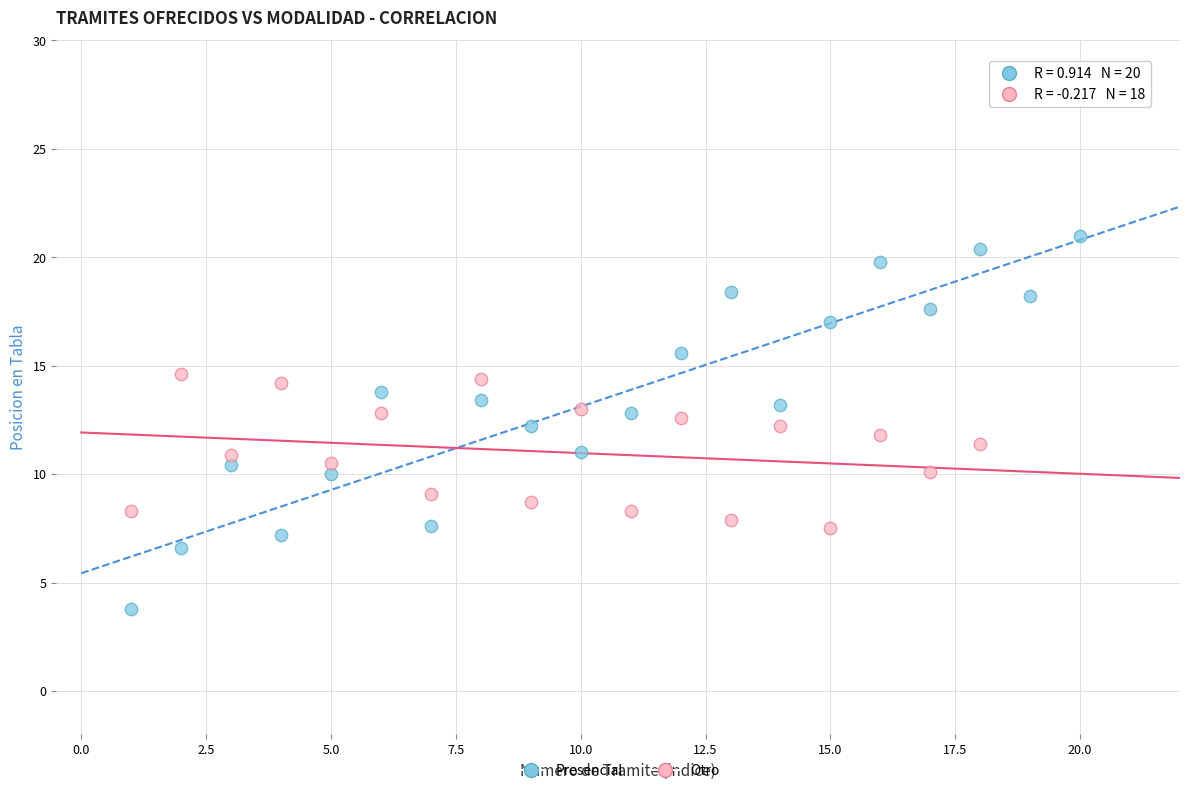

Which series reaches the maximum Y coordinate?

Presencial